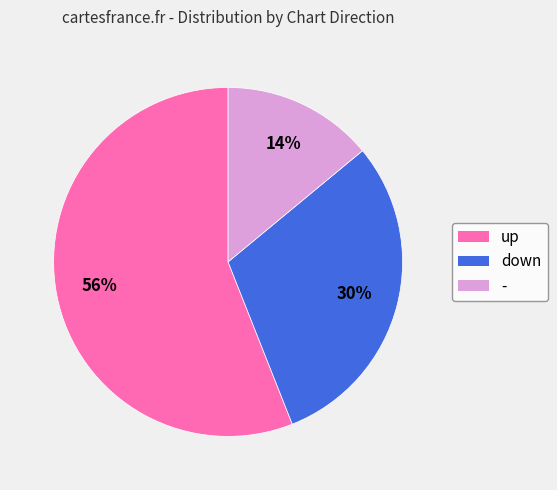

True or false: - accounts for 20% of the total.

False